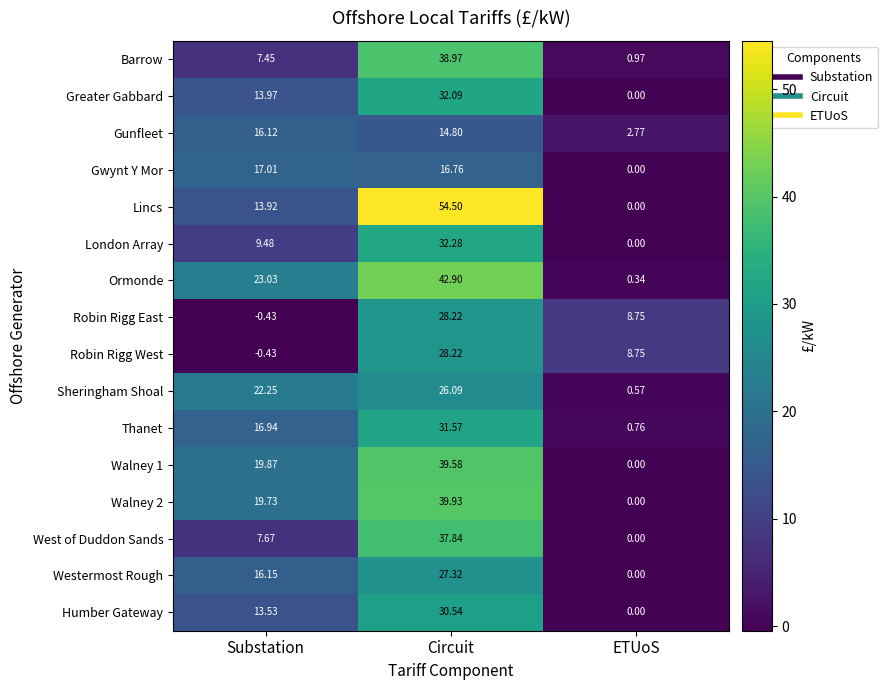

At which label does Walney 1 first exceed 19?

Substation